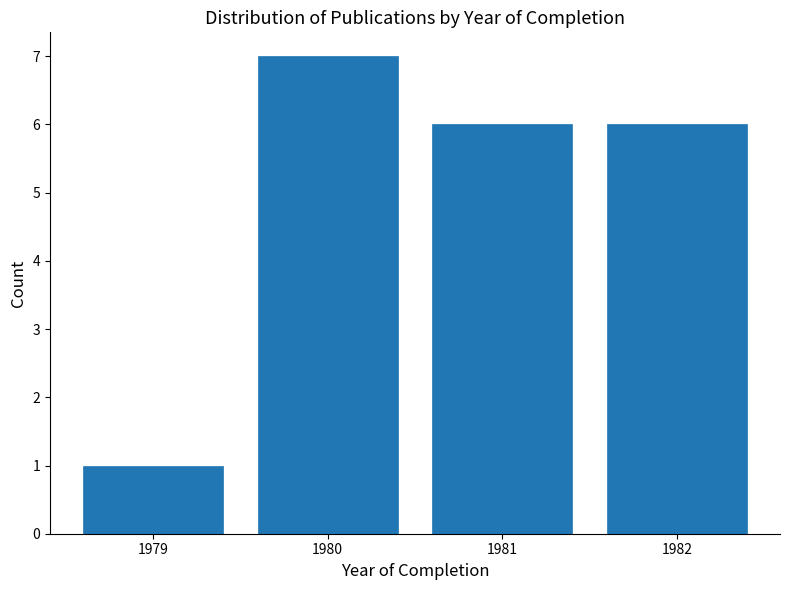

Reading left to right, list every bar in this chart as the range it spans on the x-axis followed by its height. The values are not printed on the chart, so give them approximately, as read against the axis.

1978.5 to 1979.5: 1
1979.5 to 1980.5: 7
1980.5 to 1981.5: 6
1981.5 to 1982.5: 6